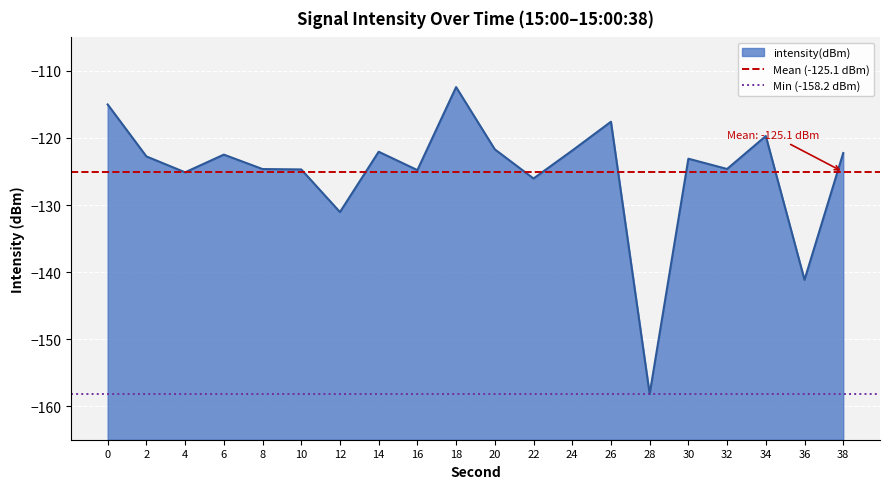

What is the average value of the Mean (-125.1 dBm) series?

-125.1